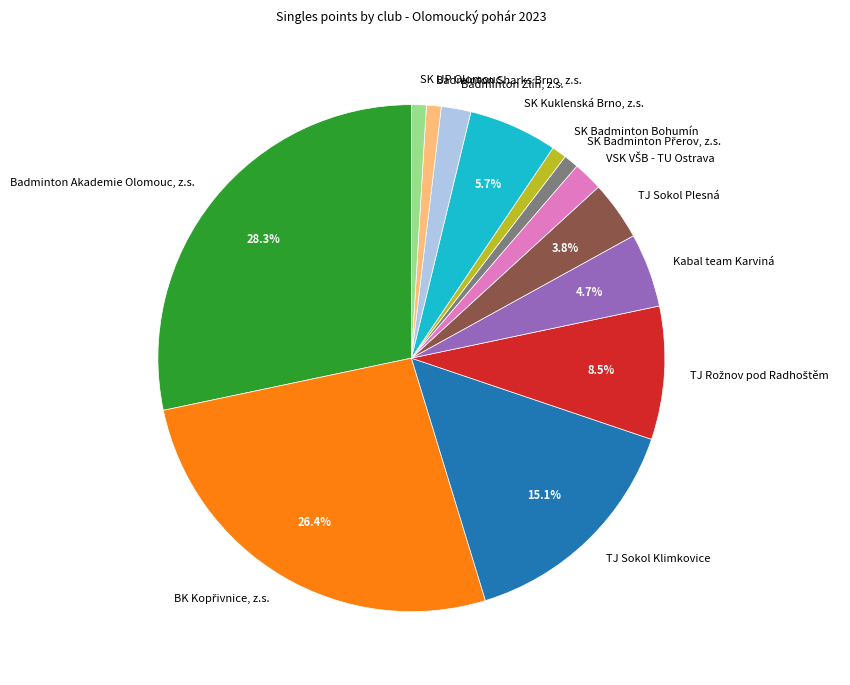

Is there any slice that represents more than half of the pie?

No